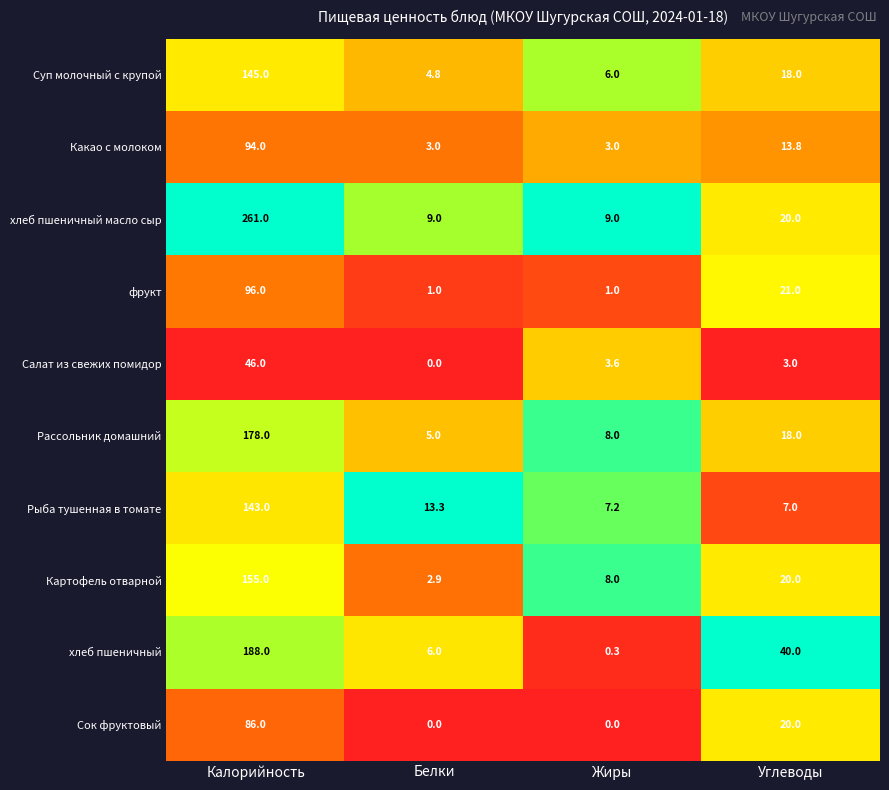

What is the sum of the Рассольник домашний values at Белки and Калорийность?

183.0